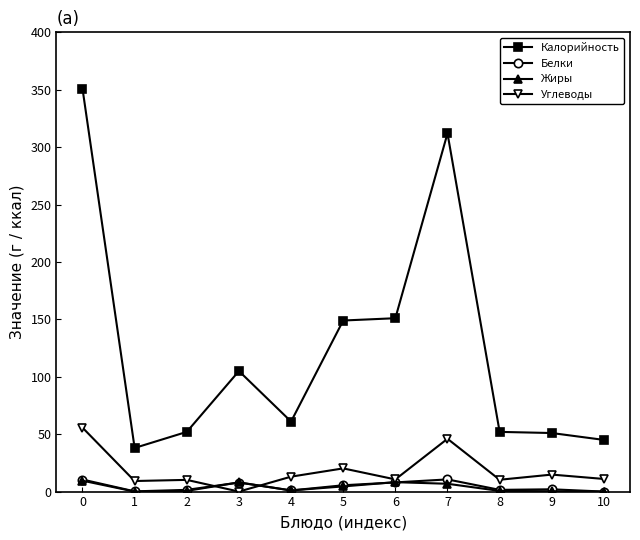

The value of Калорийность at 6 is 79.3. True or false?

False